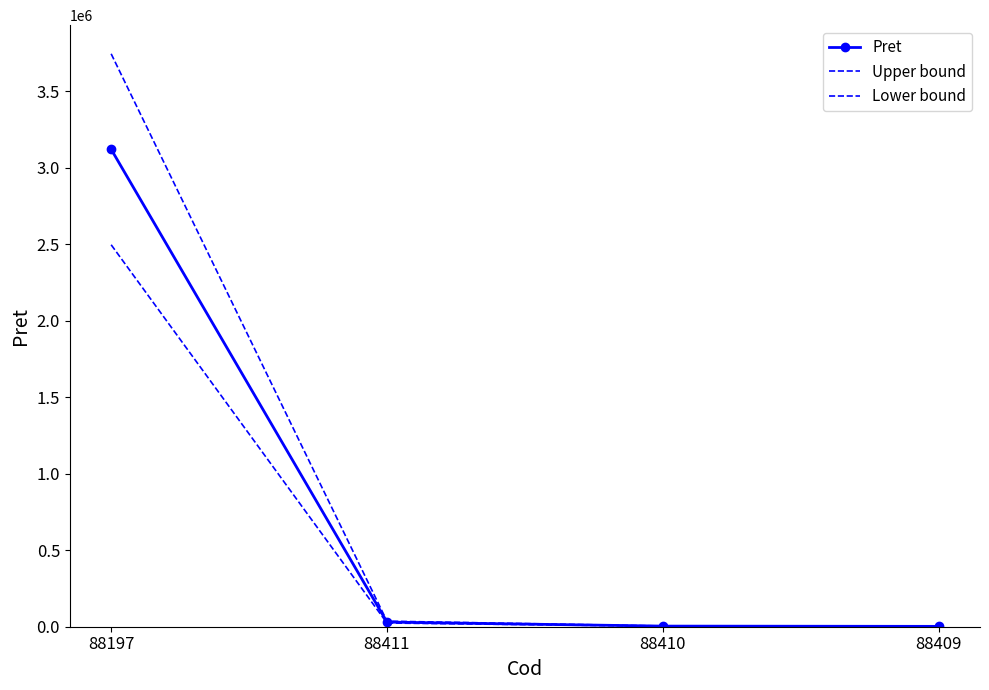

What are all the series names shown in the legend?

Pret, Upper bound, Lower bound